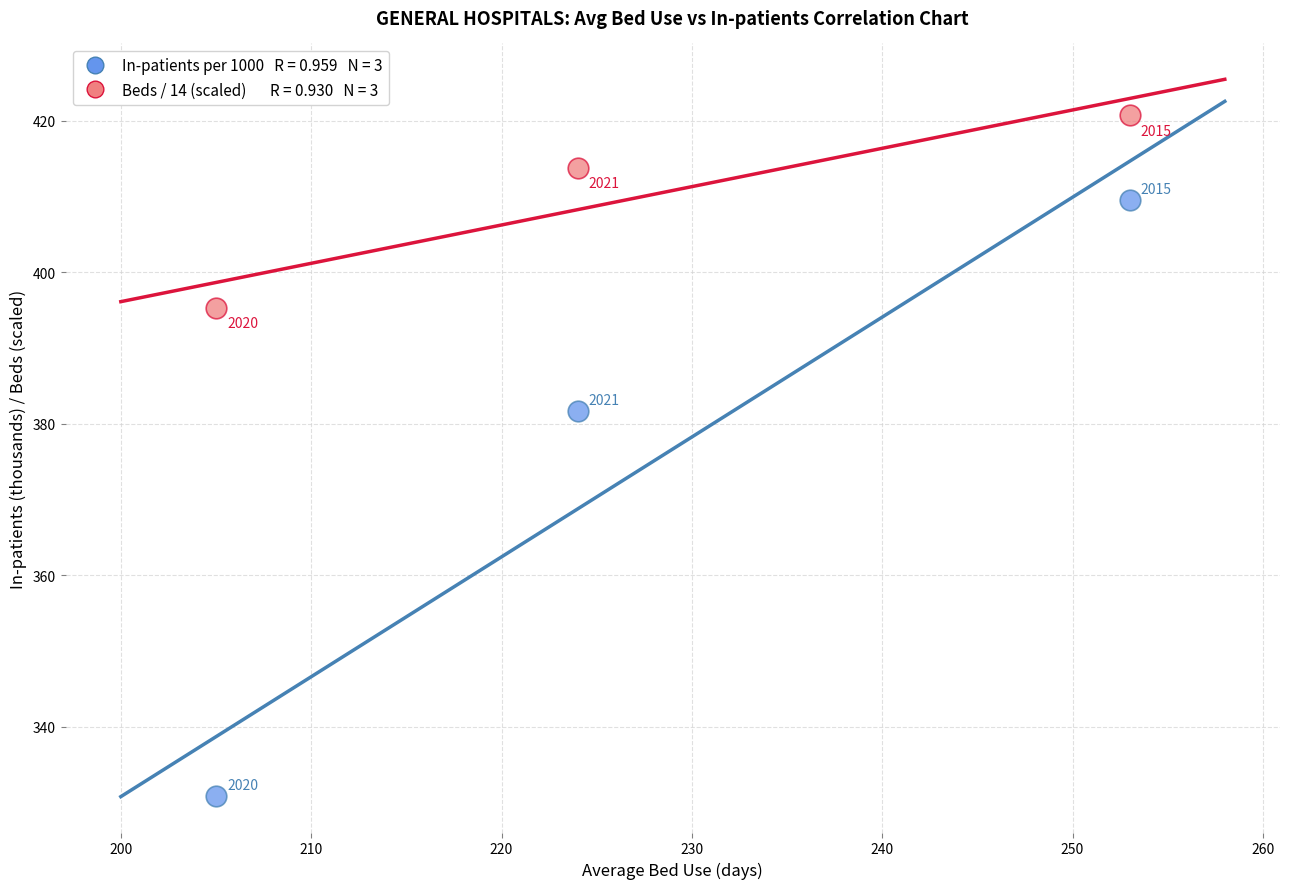

Across all series, what Y value is closest to 375?

381.7